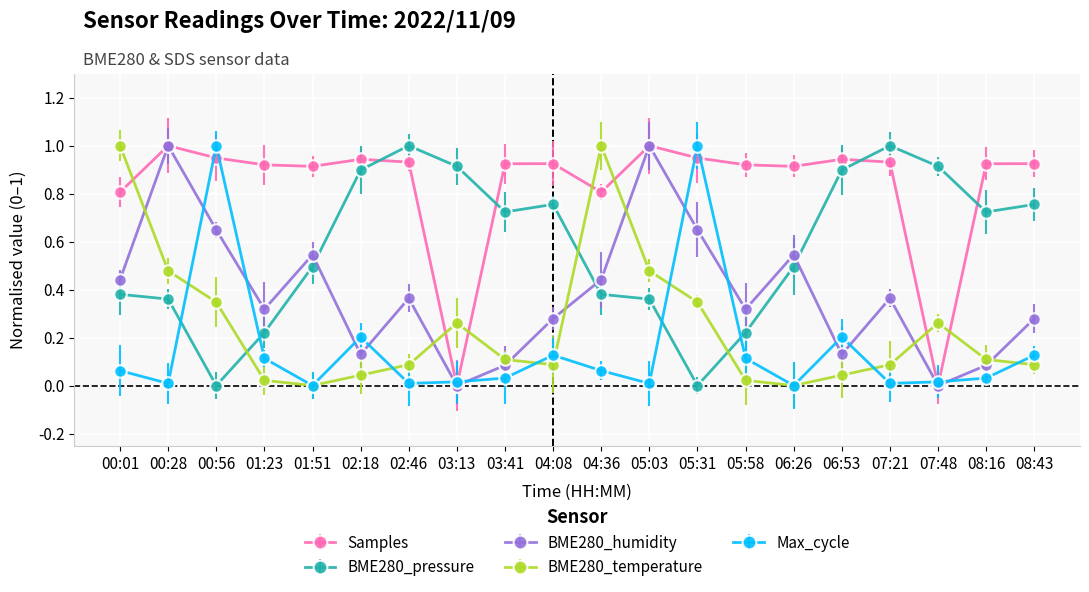

What is the label of the 15th point from the right?

02:18